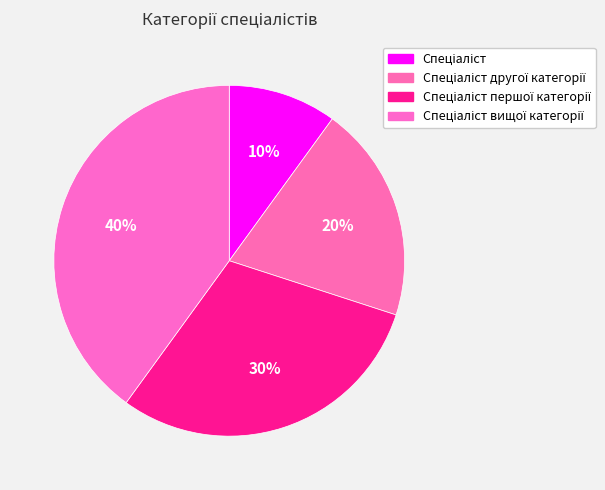

Count the number of slices in the pie.

4